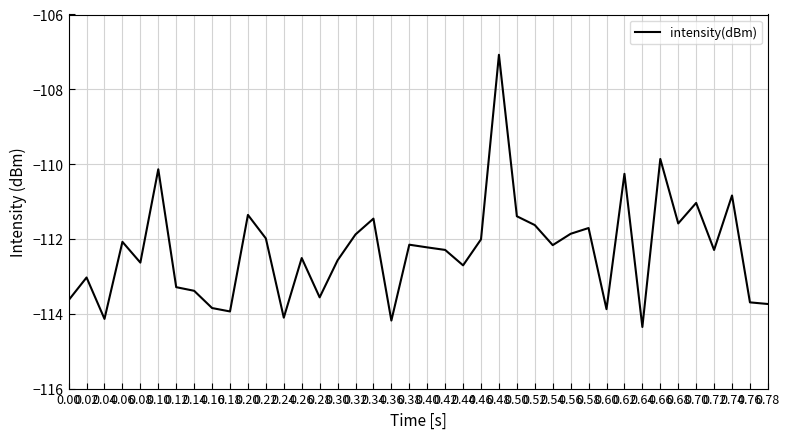

What is the greatest value displayed?

-107.1